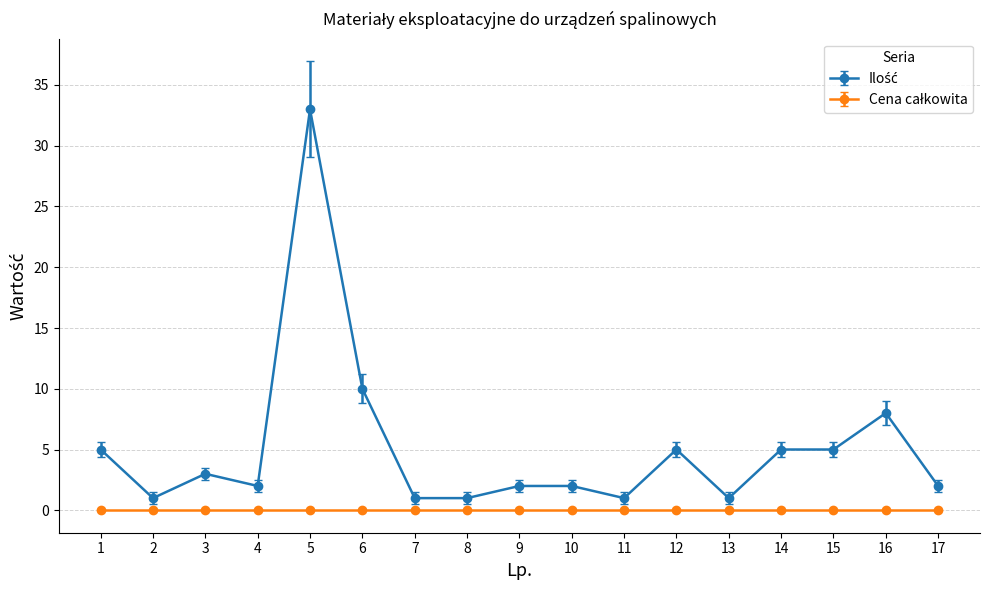

Does the chart have visible grid lines?

Yes